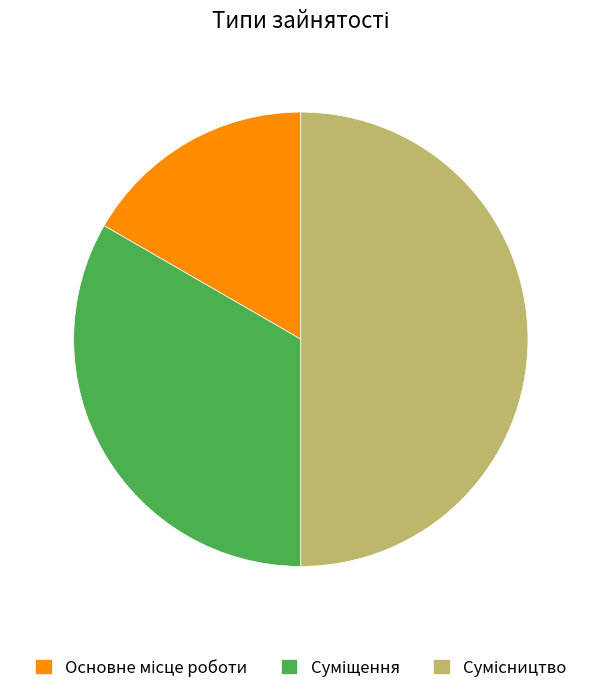

Does Основне місце роботи represent more than half of the total?

No